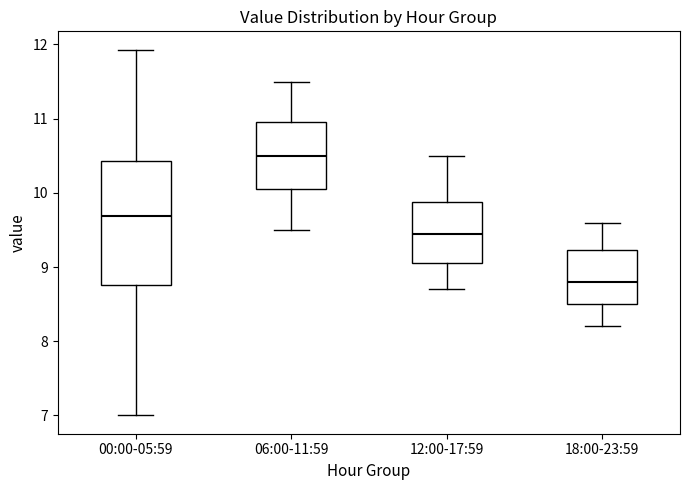

Reading left to right, transcribe this box plot: for each box, give where its median line is, the range the box spans, and where its two whiskers end, as read against the y-axis. The values are not printed on the chart, so give them approximately, as read against the axis.

00:00-05:59: median 9.7, box 8.8 to 10.4, whiskers 7.0 to 11.9
06:00-11:59: median 10.5, box 10.1 to 11.0, whiskers 9.5 to 11.5
12:00-17:59: median 9.5, box 9.1 to 9.9, whiskers 8.7 to 10.5
18:00-23:59: median 8.8, box 8.5 to 9.2, whiskers 8.2 to 9.6